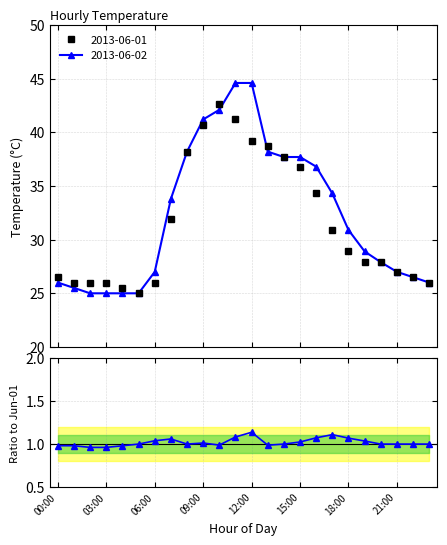

What is the value of the 2013-06-02 point at the 8th from the left?

33.8